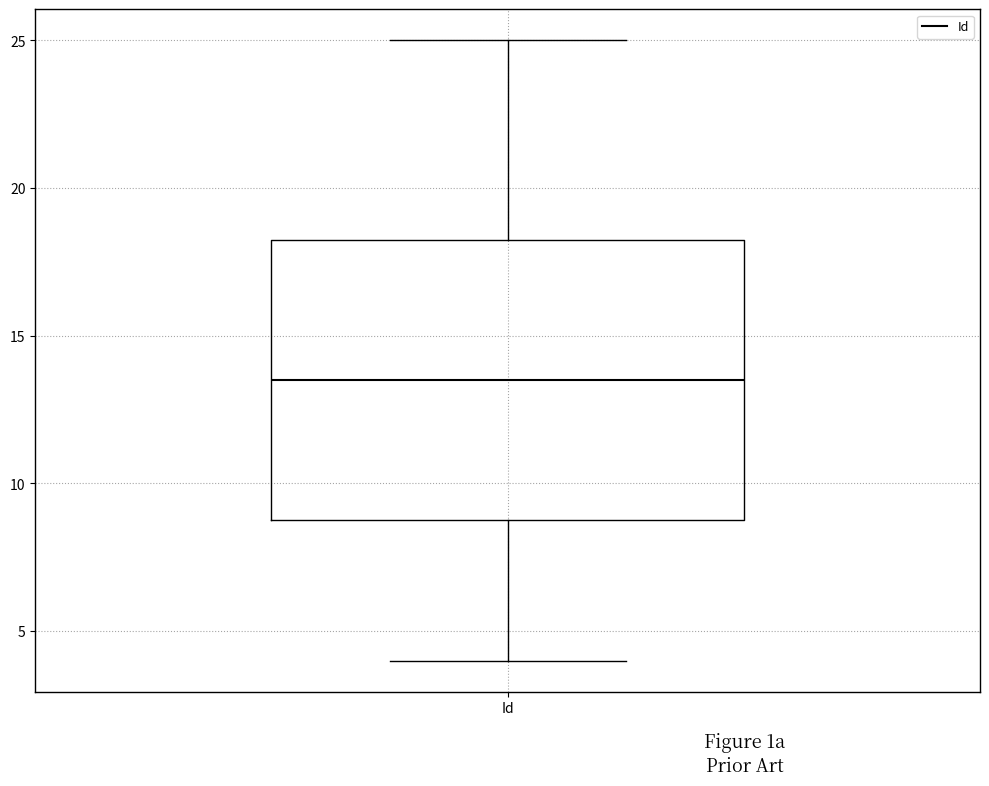

Read this box plot against the y-axis: the position of the median line, the range covered by the box, and the ends of both whiskers. The values are not printed on the chart, so give them approximately, as read against the axis.

median 13.5, box 9.0 to 18.5, whiskers 4.0 to 25.0